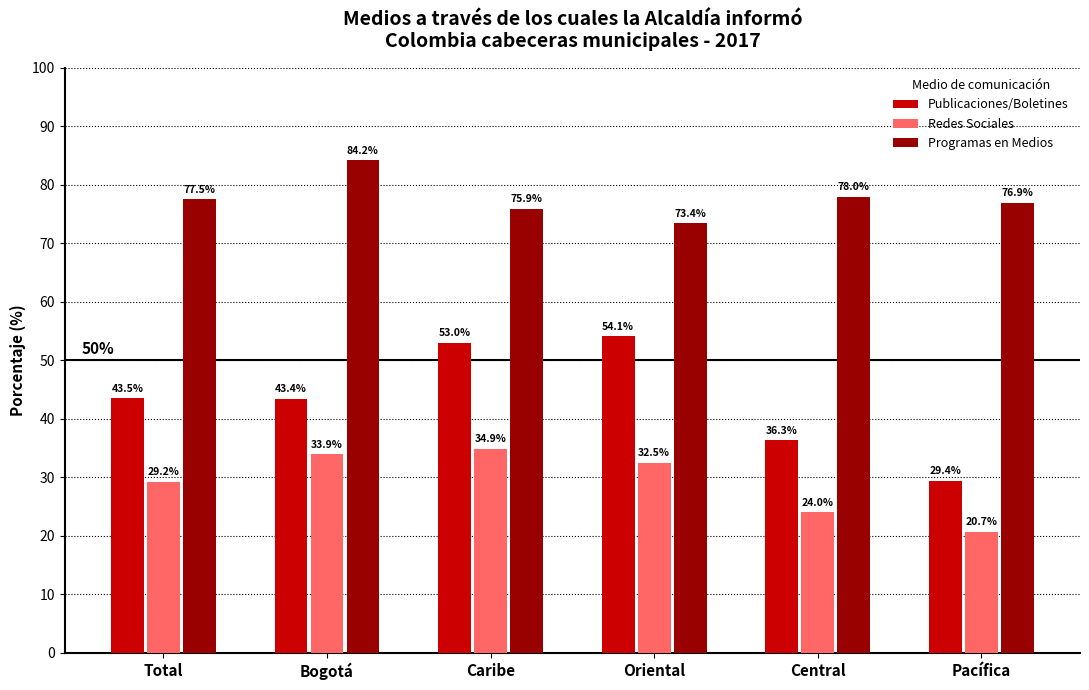

The Redes Sociales series shows 33.9 at Bogotá. True or false?

True